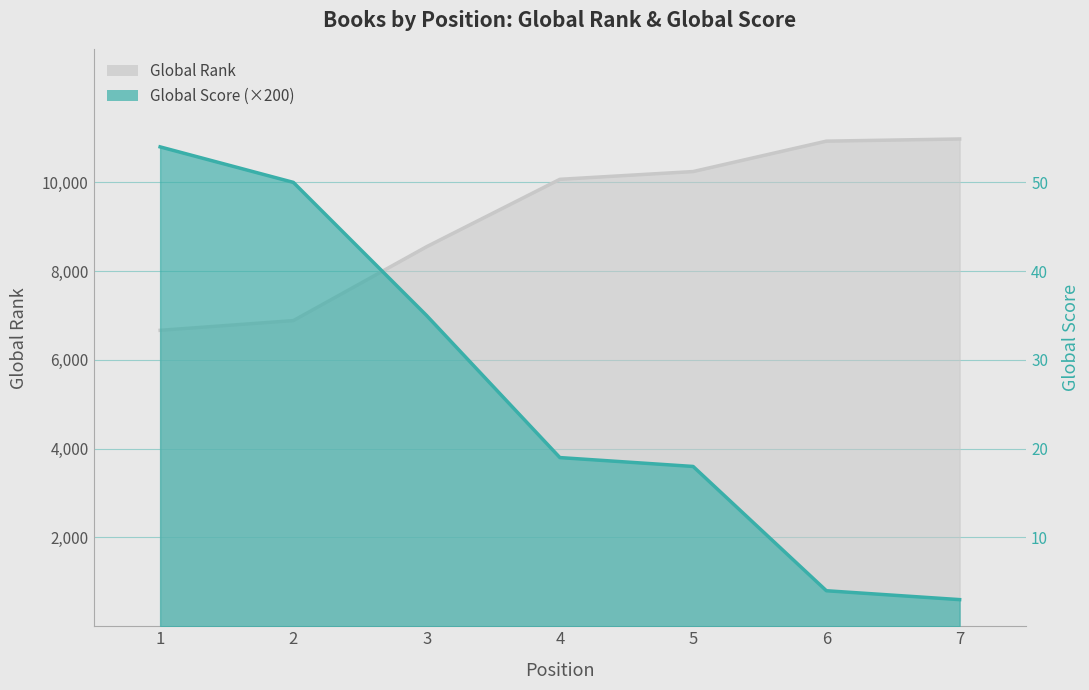

What is the approximate value of Global Score at 6?

800